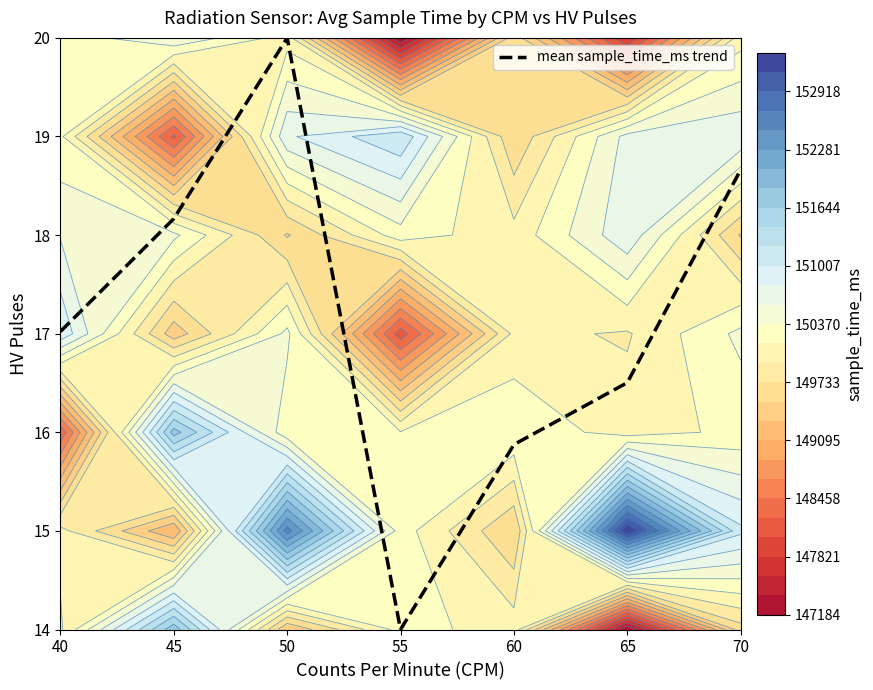

The chart shows a value of 20.0 at 50. True or false?

True